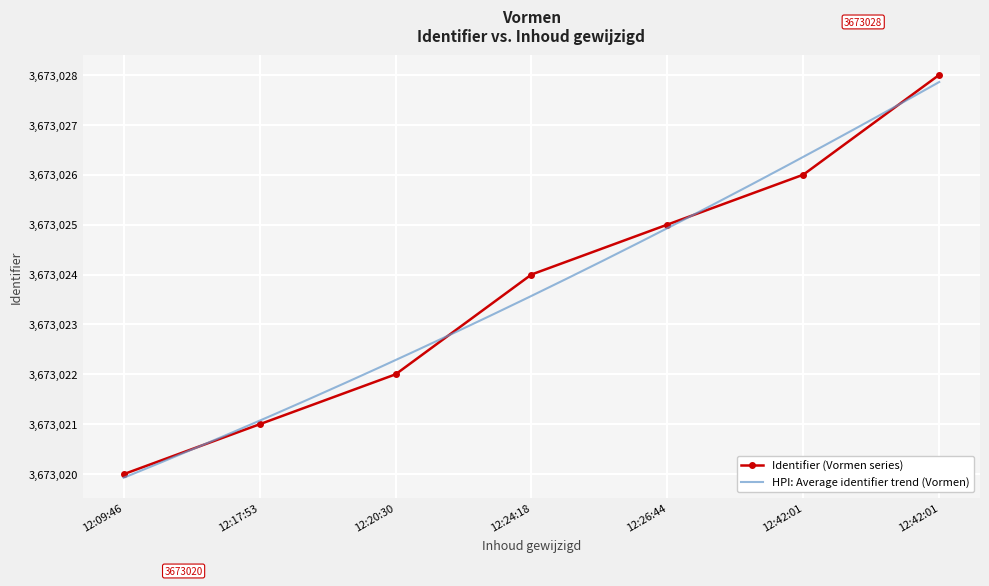

List the labels in order of value, smallest first.

12:09:46, 12:17:53, 12:20:30, 12:24:18, 12:26:44, 12:42:01, 12:42:01